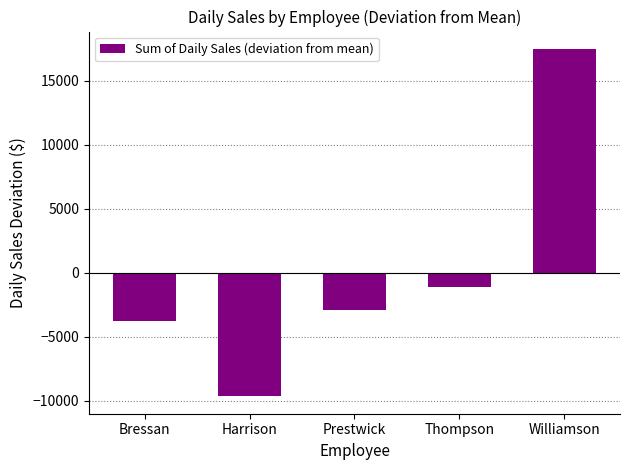

How many distinct data groups are displayed?

1